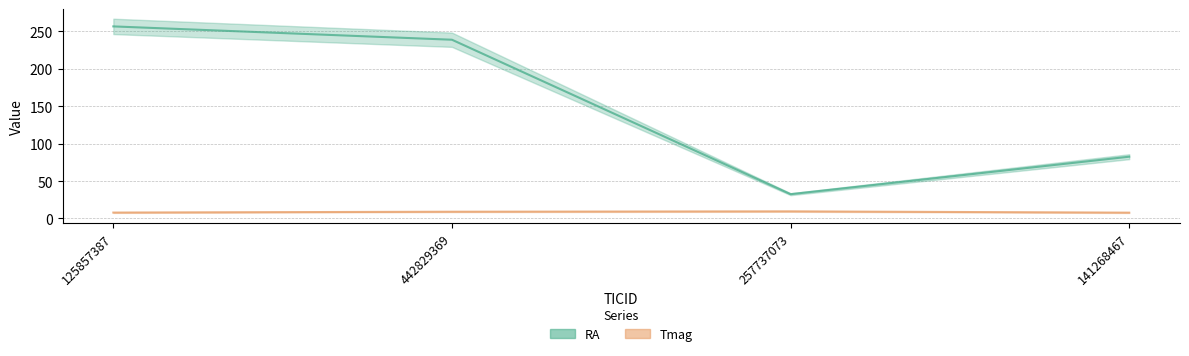

True or false: RA and Tmag cross at least once.

False